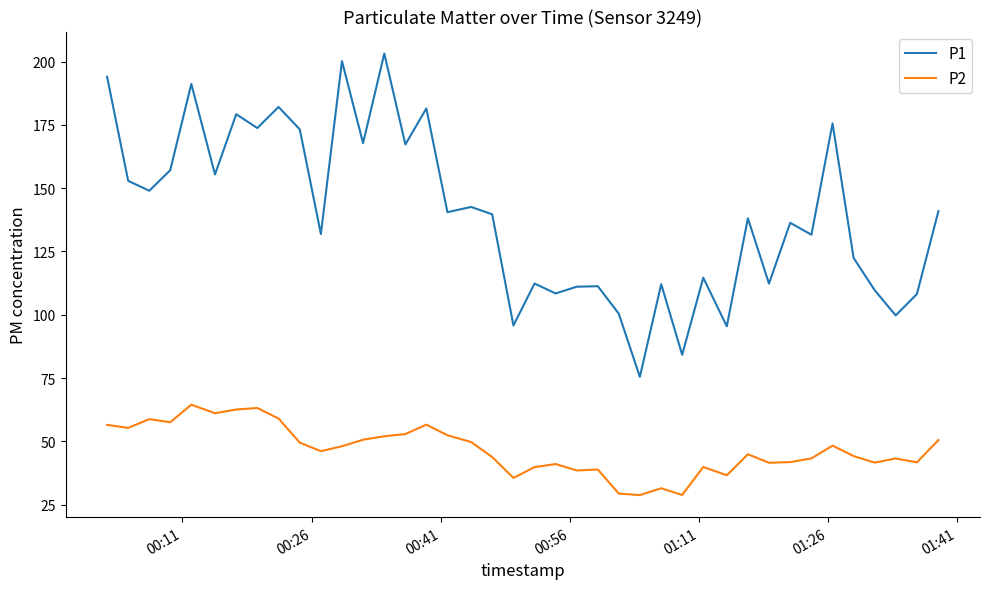

In P2, how many points are lower than both neighbors (excluding endpoints)?

12